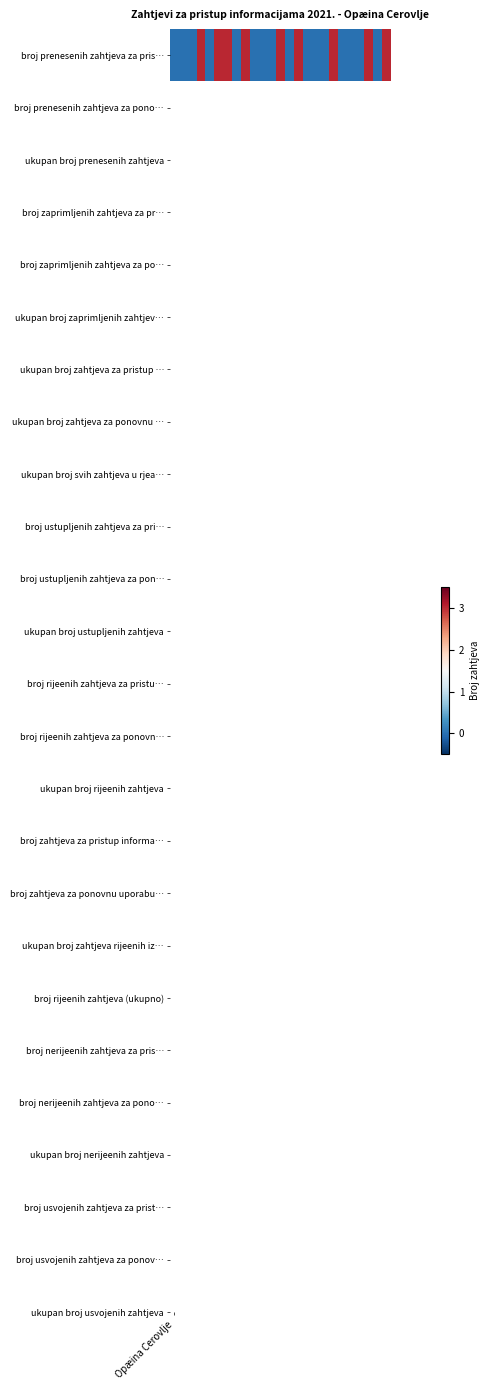

Reading left to right, list all the values displayed in this chart.

Opæina Cerovlje=0	1=0	2=0	3=3	4=0	5=3	6=3	7=0	8=3	9=0	10=0	11=0	12=3	13=0	14=3	15=0	16=0	17=0	18=3	19=0	20=0	21=0	22=3	23=0	24=3